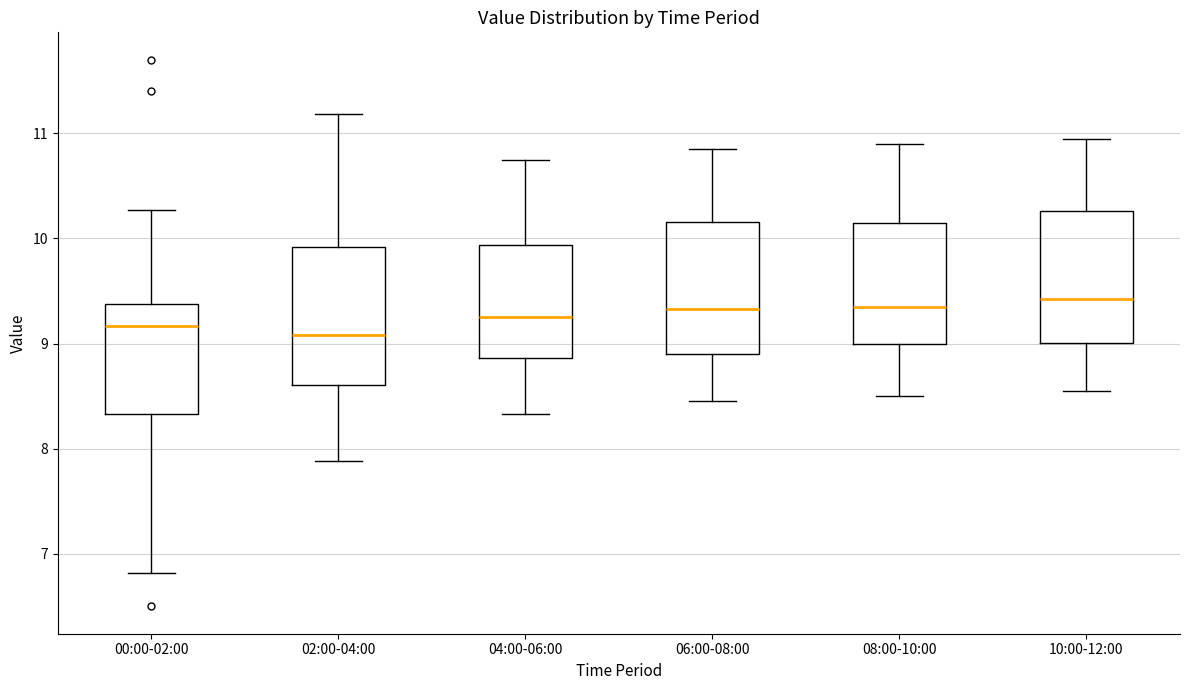

Reading left to right, transcribe this box plot: for each box, give where its median line is, the range the box spans, and where its two whiskers end, as read against the y-axis. The values are not printed on the chart, so give them approximately, as read against the axis.

00:00-02:00: median 9.2, box 8.3 to 9.4, whiskers 6.8 to 10.3
02:00-04:00: median 9.1, box 8.6 to 9.9, whiskers 7.9 to 11.2
04:00-06:00: median 9.3, box 8.9 to 9.9, whiskers 8.3 to 10.8
06:00-08:00: median 9.3, box 8.9 to 10.2, whiskers 8.5 to 10.9
08:00-10:00: median 9.4, box 9.0 to 10.2, whiskers 8.5 to 10.9
10:00-12:00: median 9.4, box 9.0 to 10.3, whiskers 8.6 to 11.0